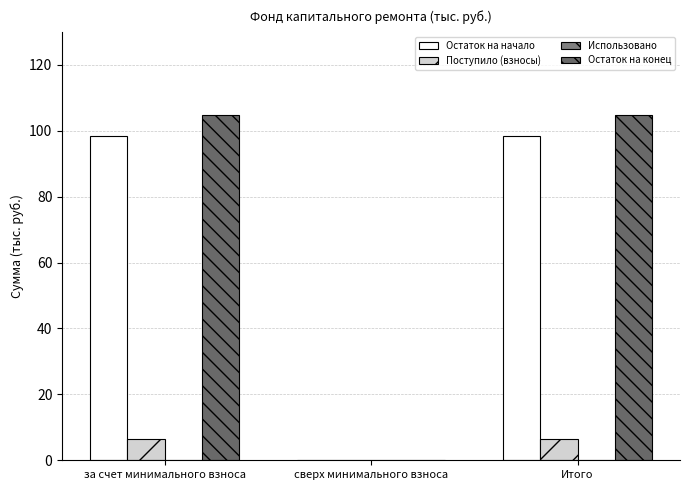

At which category is the sum across all series the highest?

за счет минимального взноса